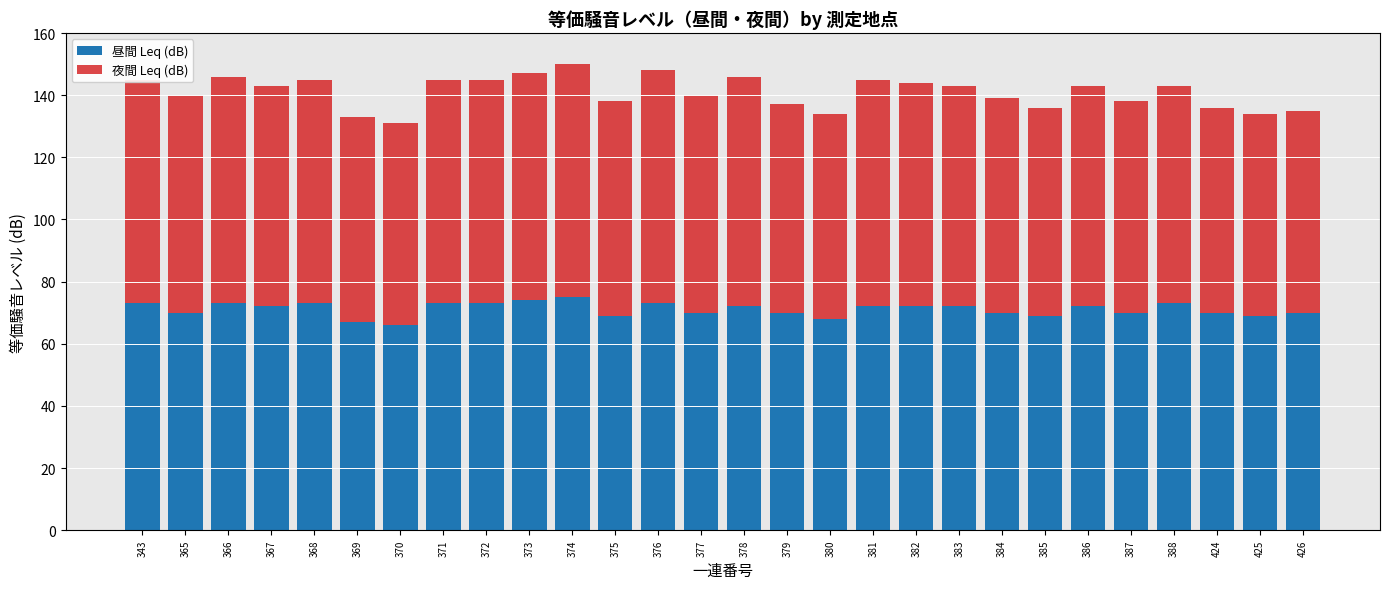

Does the chart contain stacked bars?

Yes